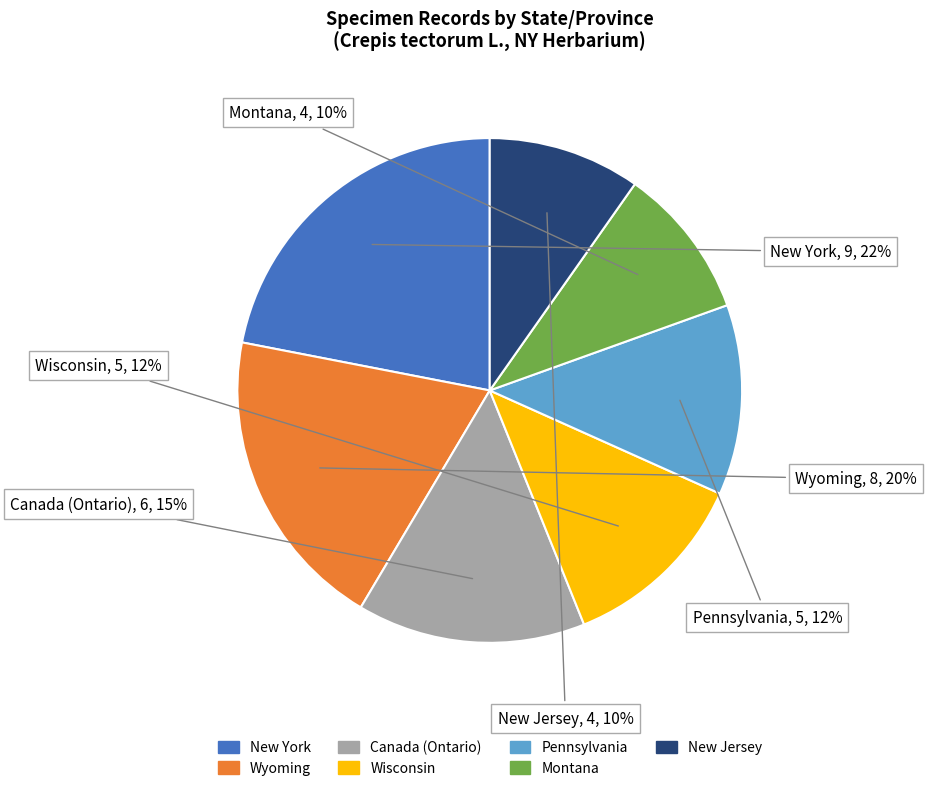

What percentage is the Wyoming slice, to the nearest percent?

20%